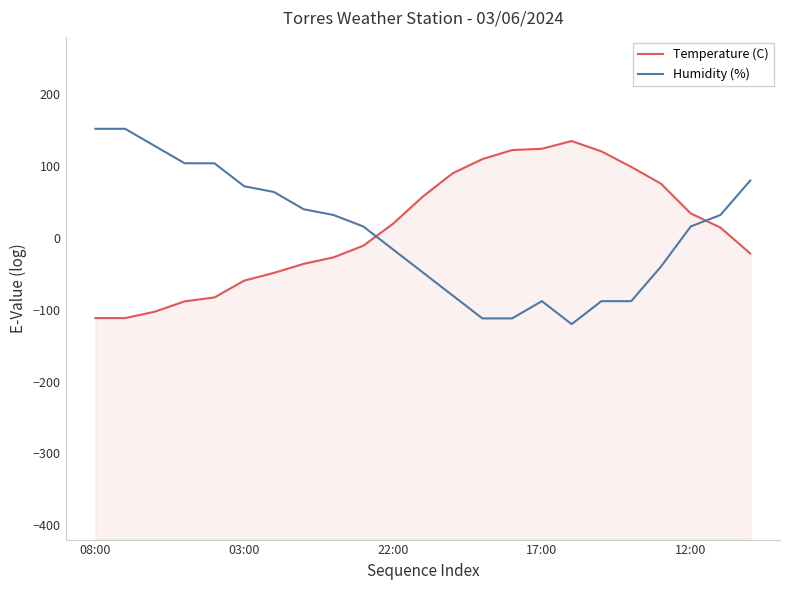

The Humidity (%) series shows -16.0 at 22:00. True or false?

True